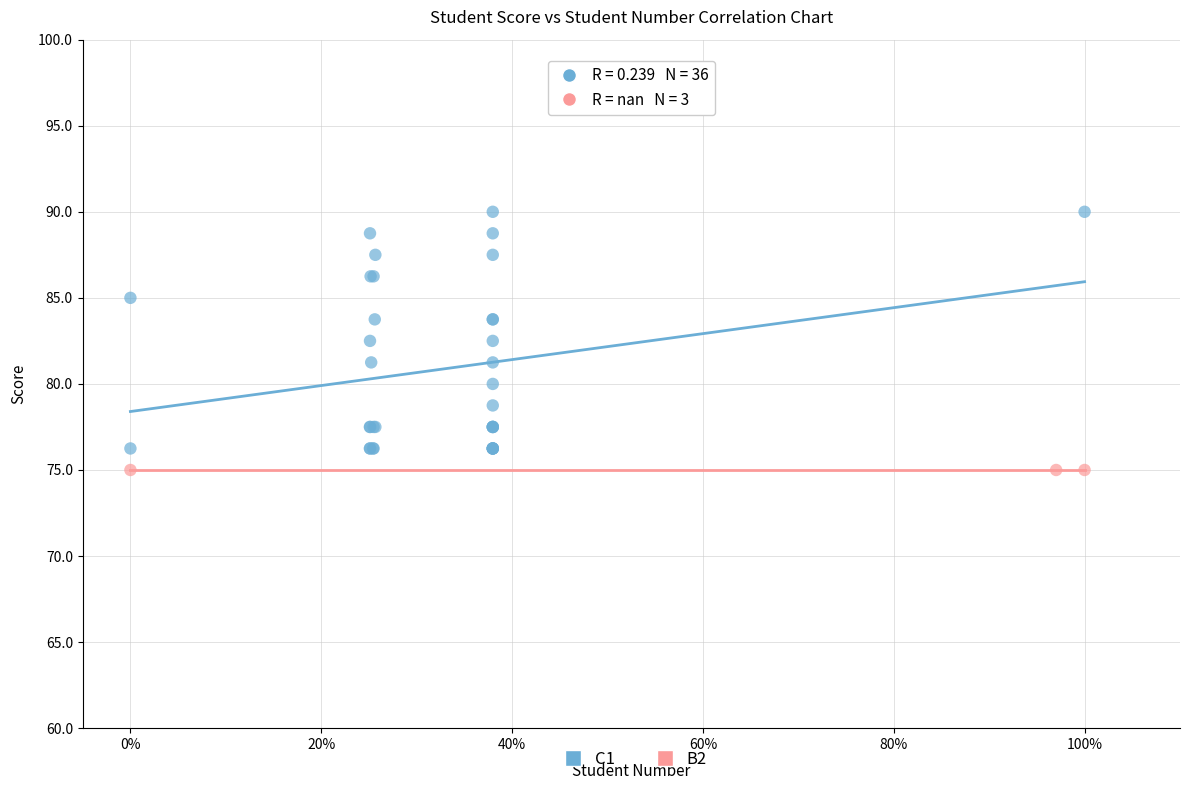

Which series contains the highest Y value?

C1